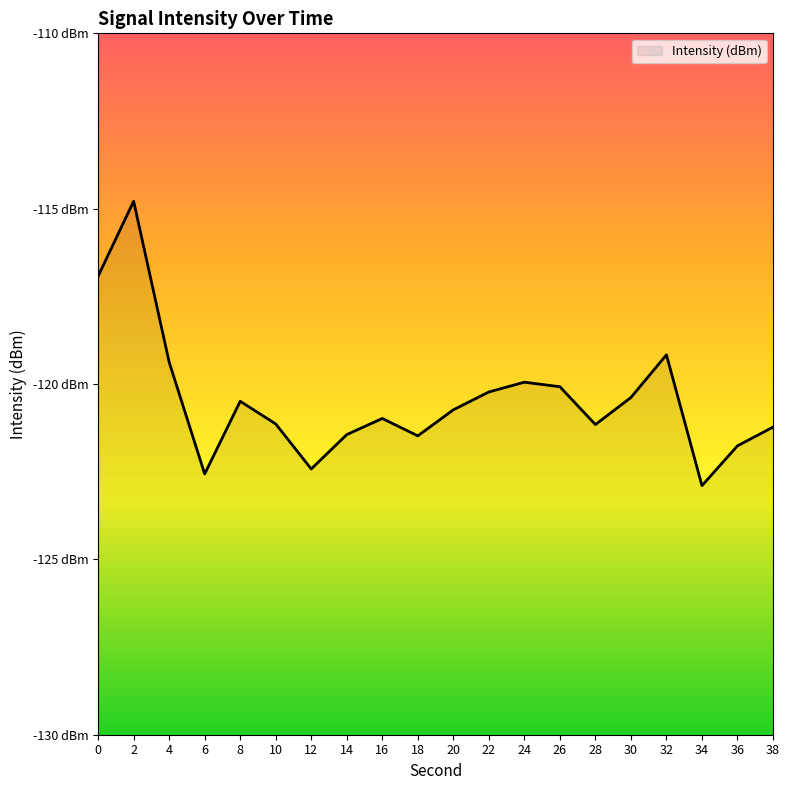

Which category has the lowest value across all series?

34